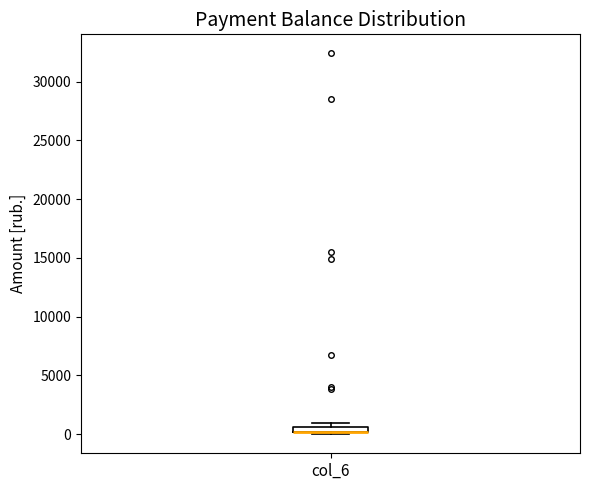

Where is the upper edge of the box for col_6 on the y-axis? The values are not printed on the chart, so give them approximately, as read against the axis.

500